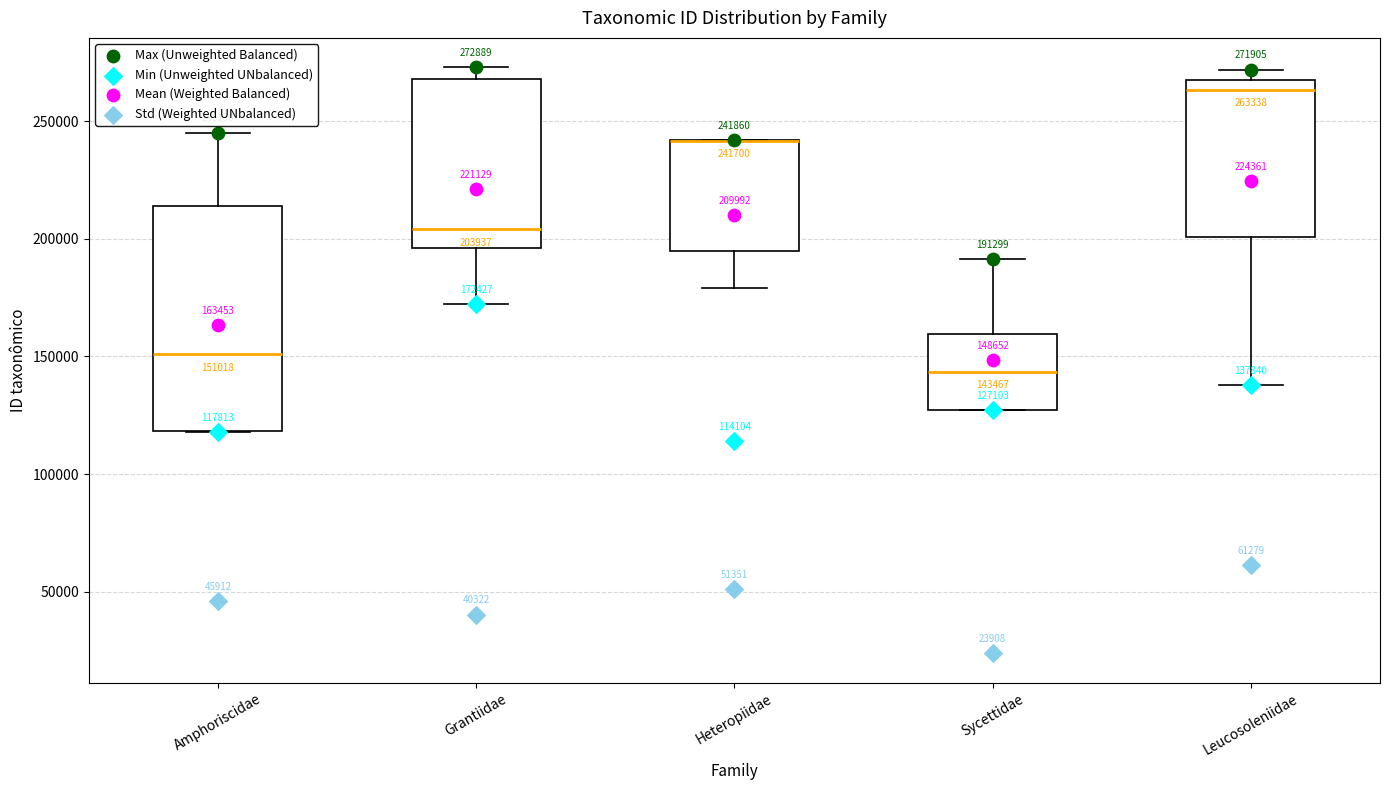

Comparing the boxes themselves (not the whiskers), which one is the tallest?

Amphoriscidae